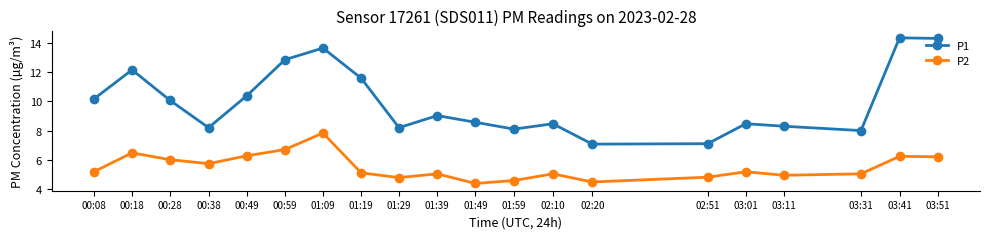

Does the chart display data point markers on the line(s)?

Yes